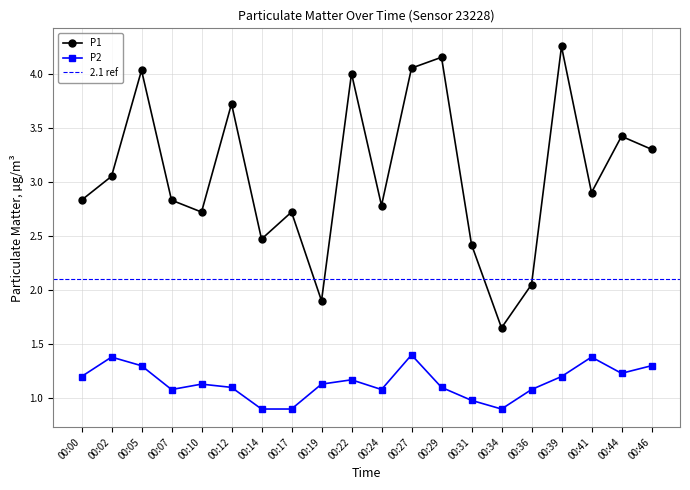

Is the value of P1 at 00:34 greater than the value of P2 at 00:12?

Yes